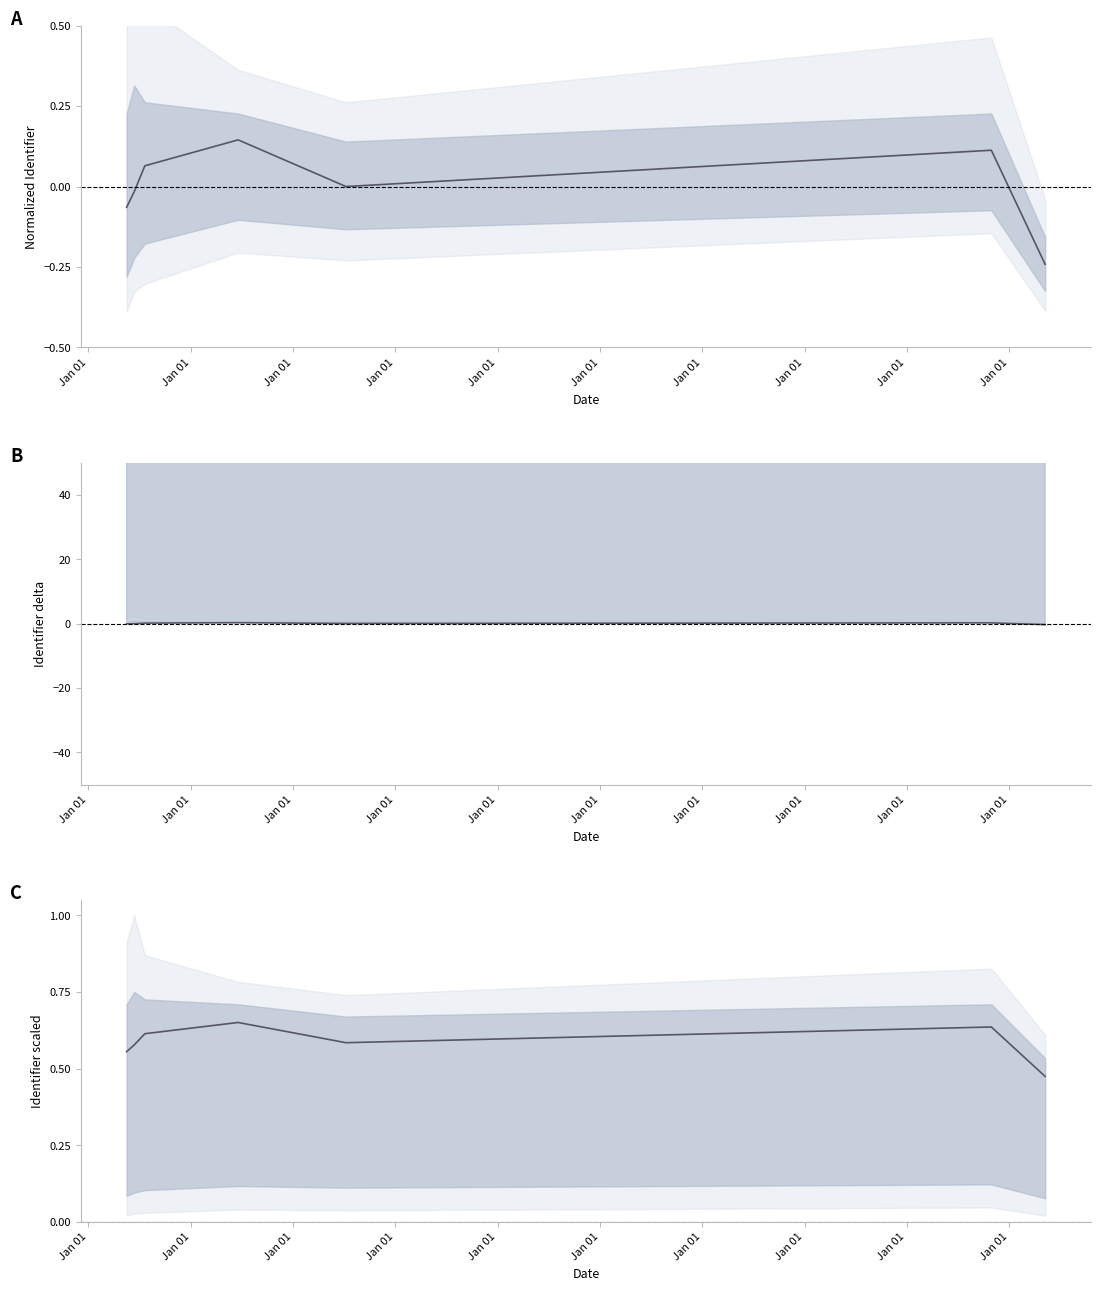

How many points are higher than both their immediate neighbors (excluding endpoints)?

2